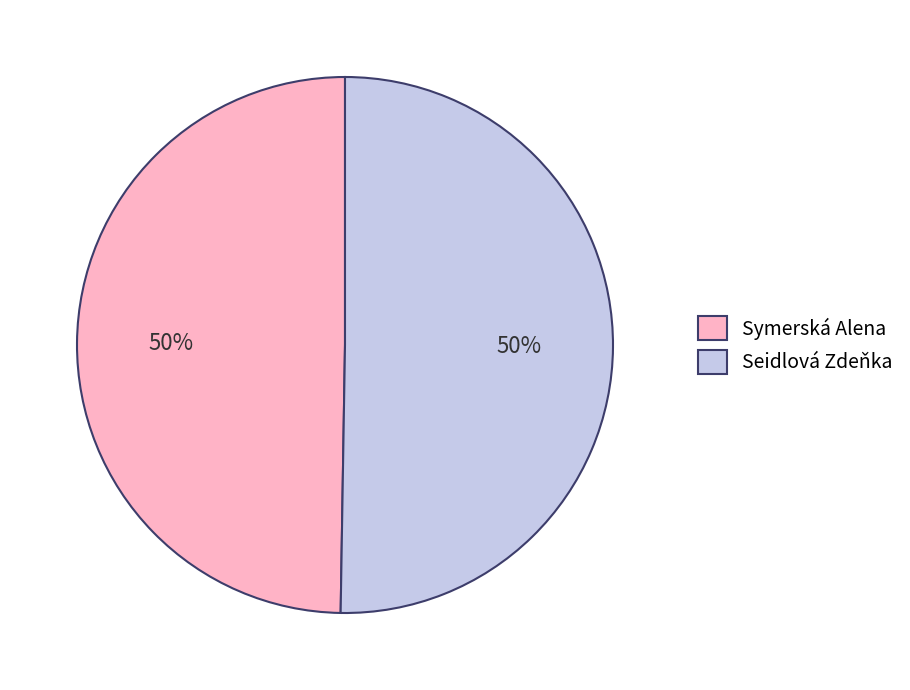

Combined, do Symerská Alena and Seidlová Zdeňka account for over 50%?

Yes